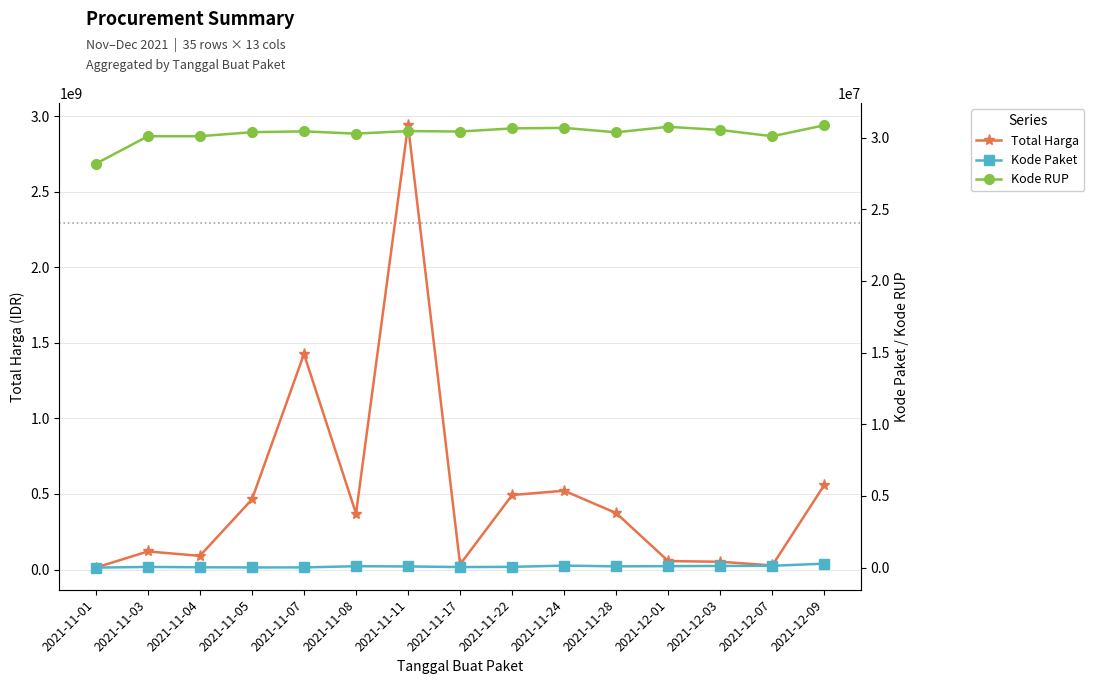

True or false: Kode Paket and Kode RUP intersect in this chart.

False